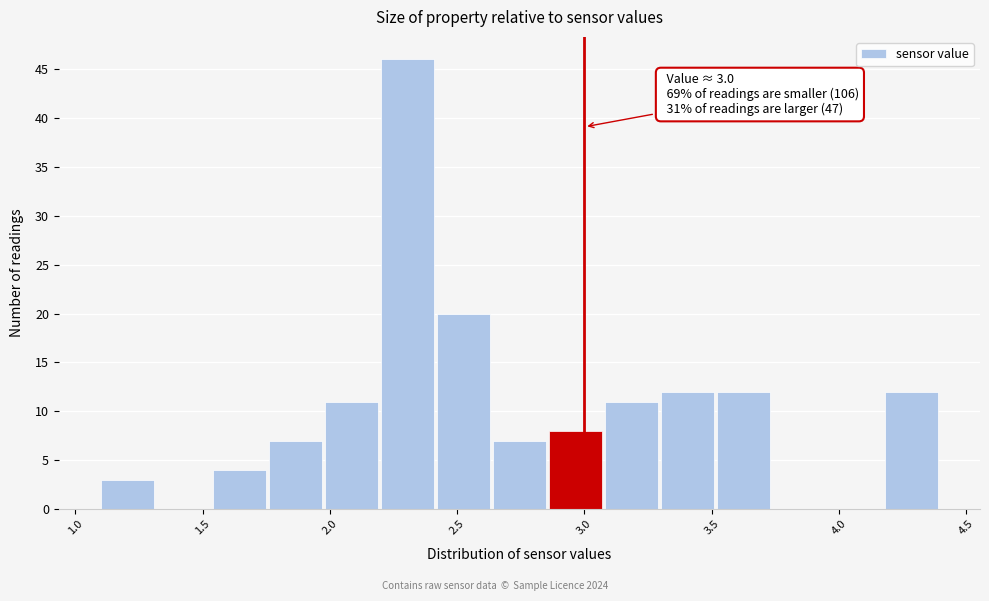

Over which range of the x-axis is the bar tallest?

2.20 to 2.42